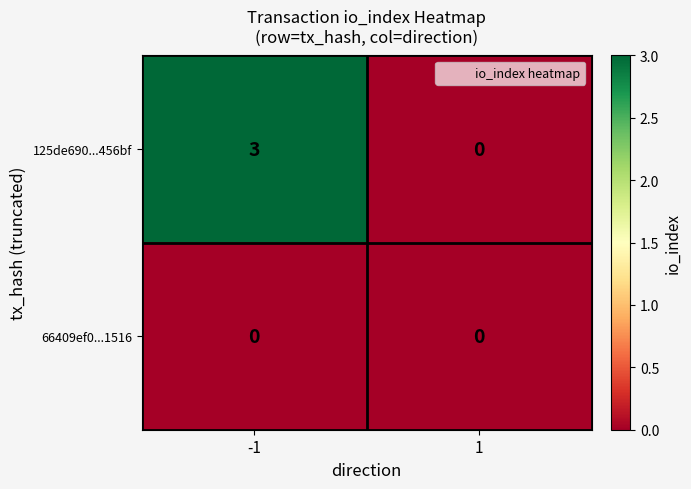

Rank the series by their maximum value, from lowest to highest.

66409ef0...1516, 125de690...456bf